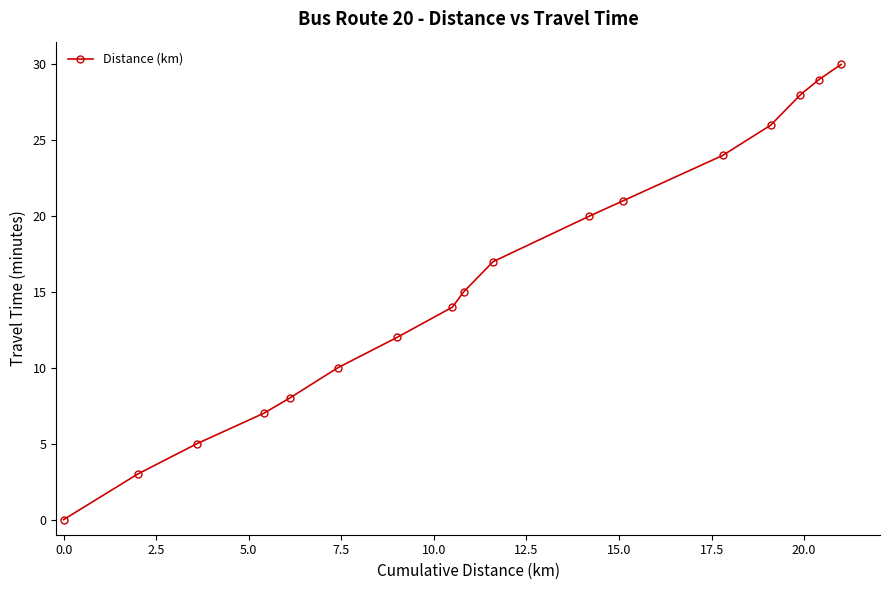

How many data points are less than 15?

8